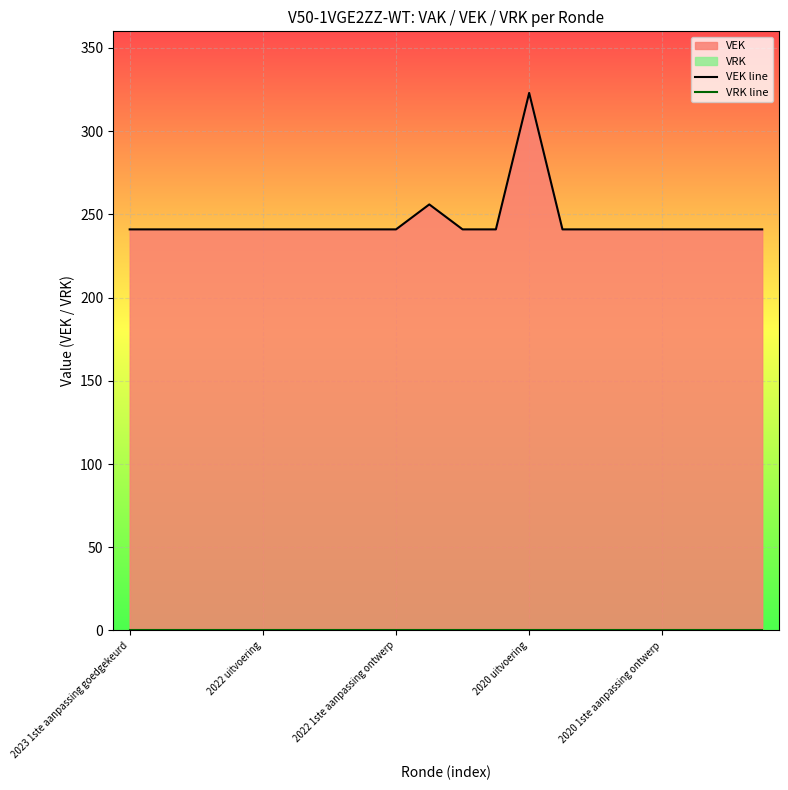

True or false: VRK line and VEK line intersect in this chart.

False